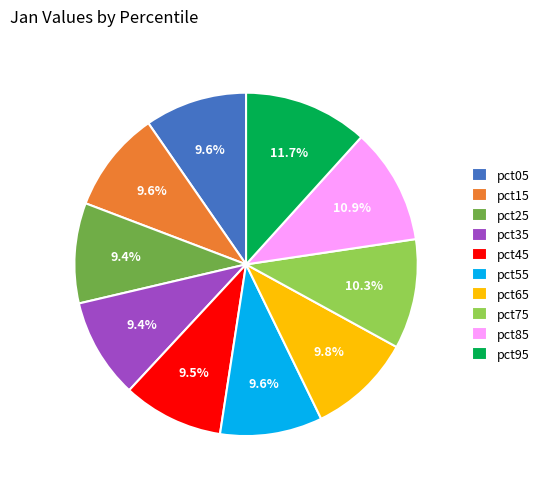

What portion of the pie excludes pct55?

90.4%